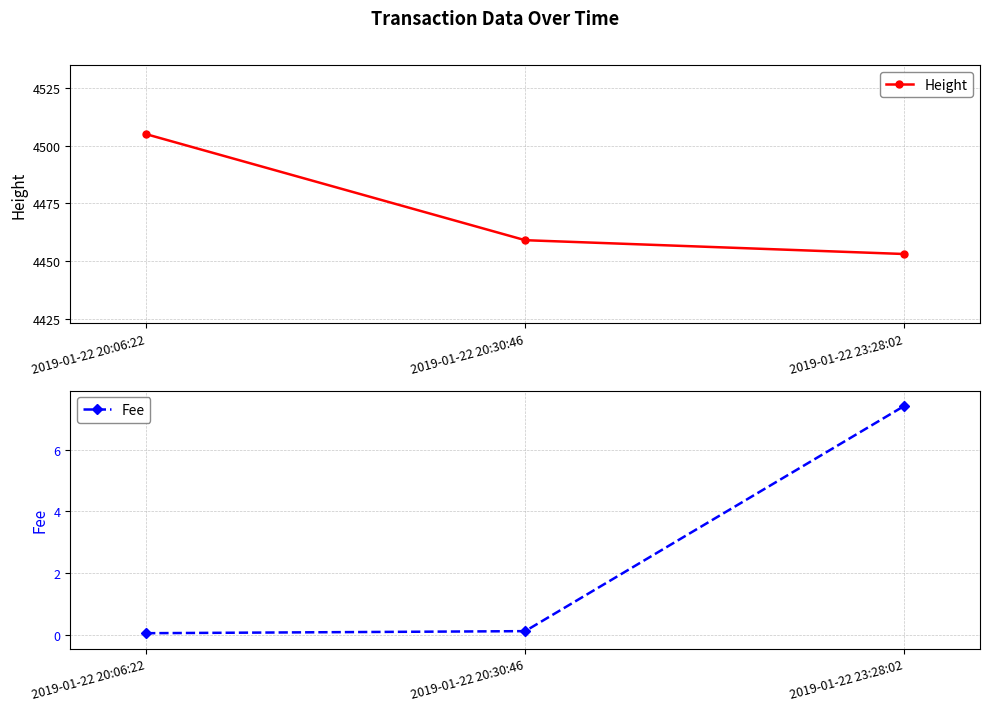

Is this an area chart (filled region under the line)?

No